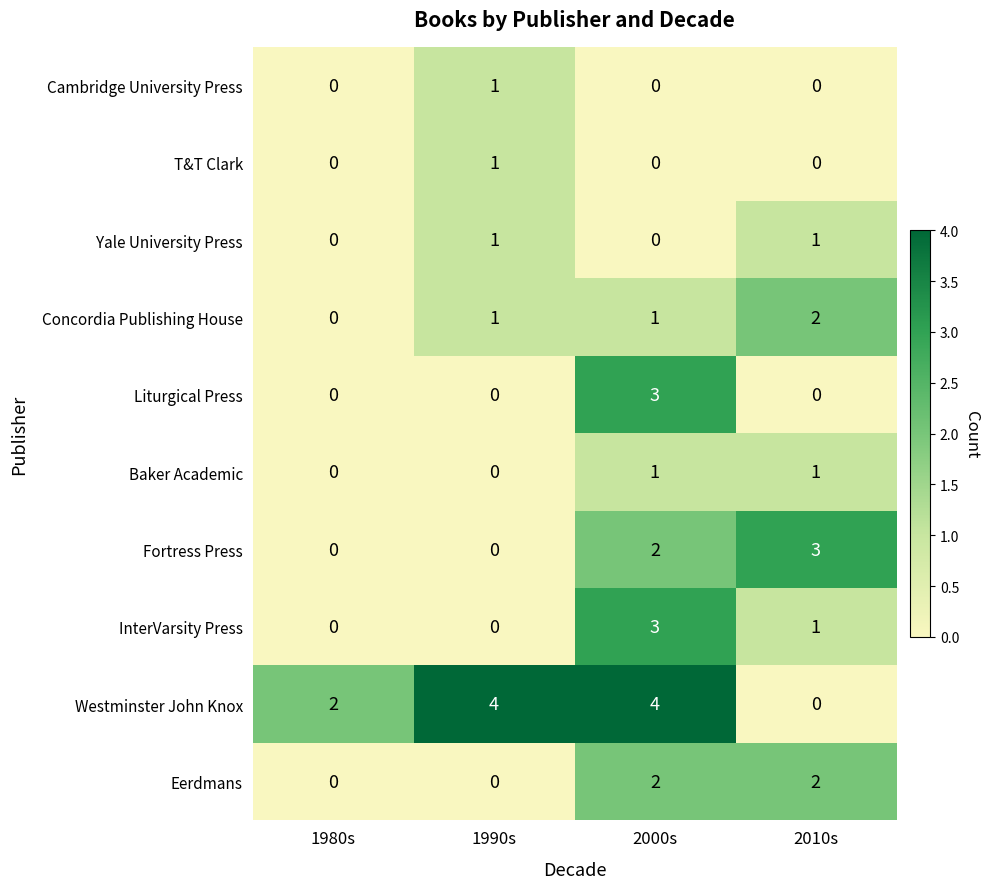

The value of Eerdmans at 1980s is 0. True or false?

True